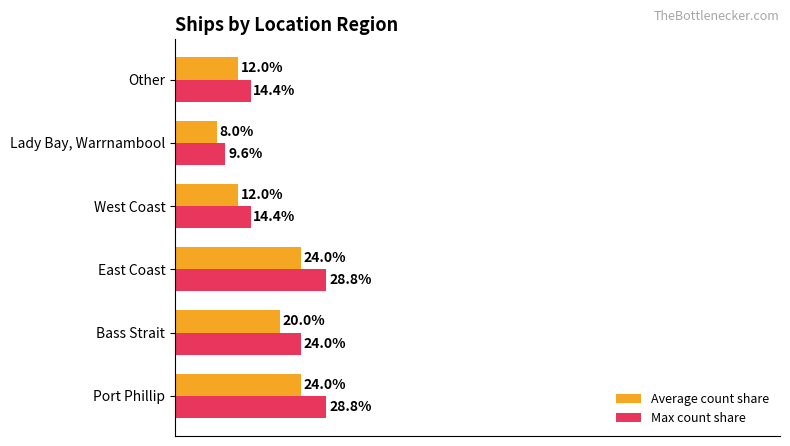

Which series has the widest spread of values?

Max count share